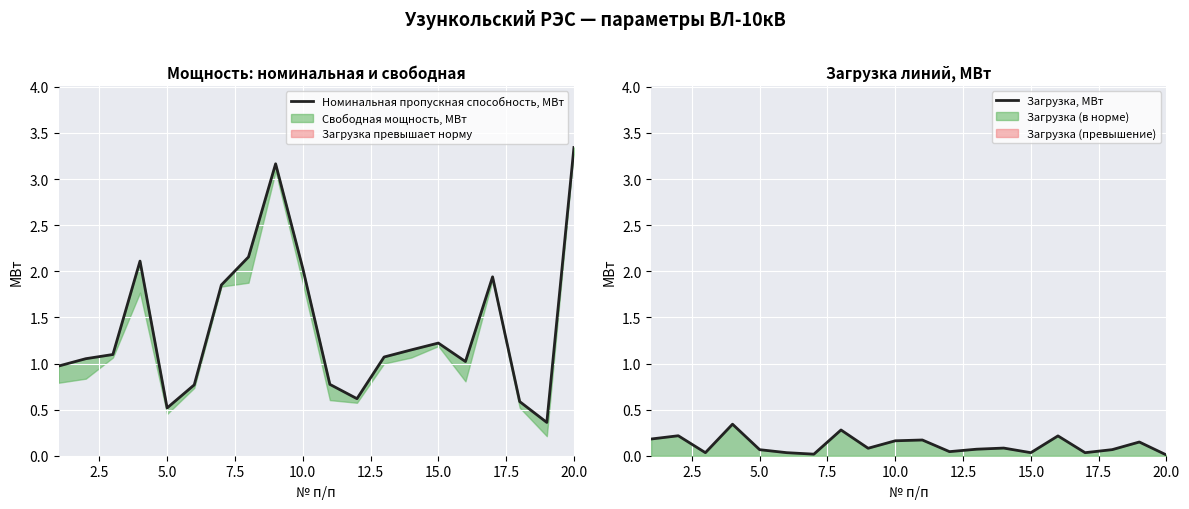

Is it true that Загрузка, МВт equals 0.1 at 5.0?

True